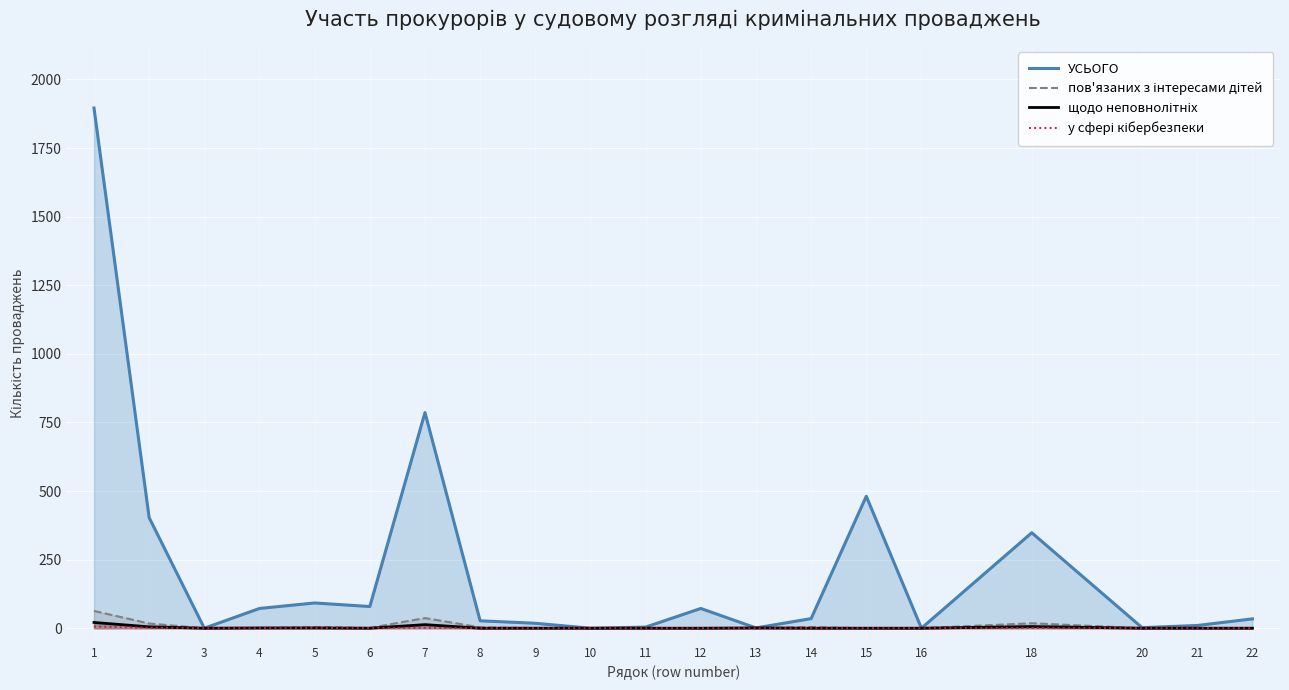

True or false: щодо неповнолітніх and пов'язаних з інтересами дітей cross at least once.

True